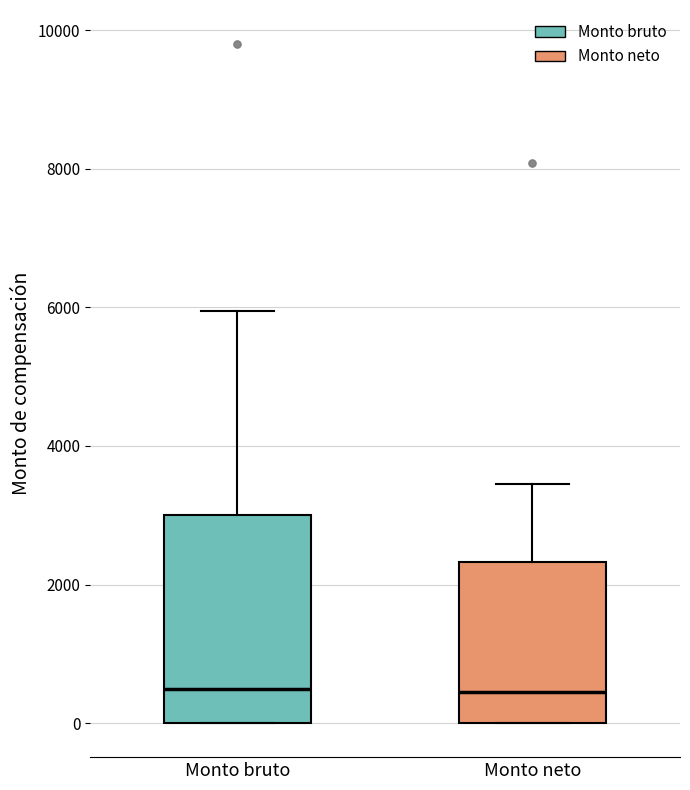

Where does the upper whisker of the box for Monto bruto end on the y-axis? The values are not printed on the chart, so give them approximately, as read against the axis.

6000